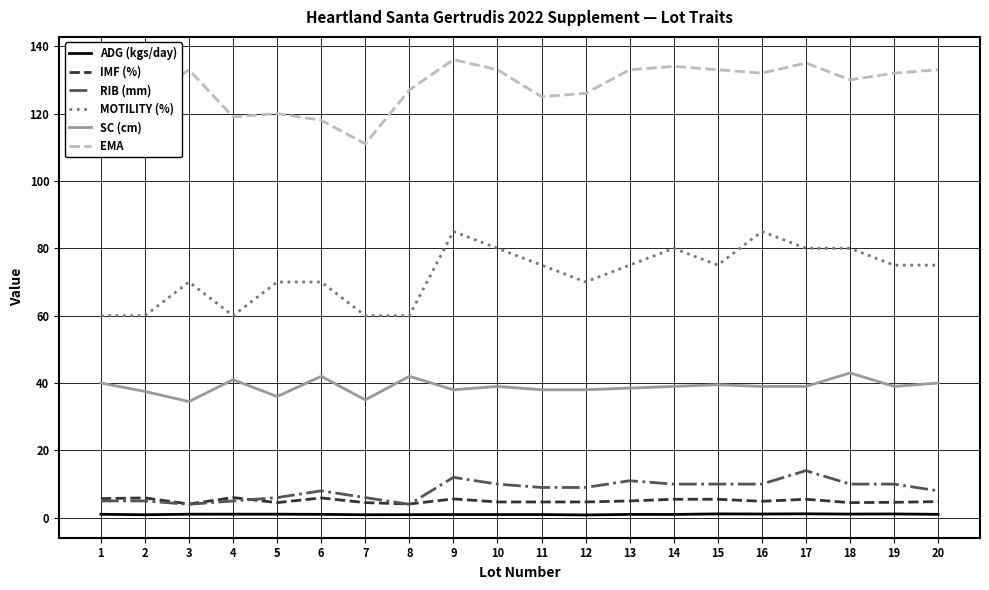

What is the greatest value displayed?

136.0